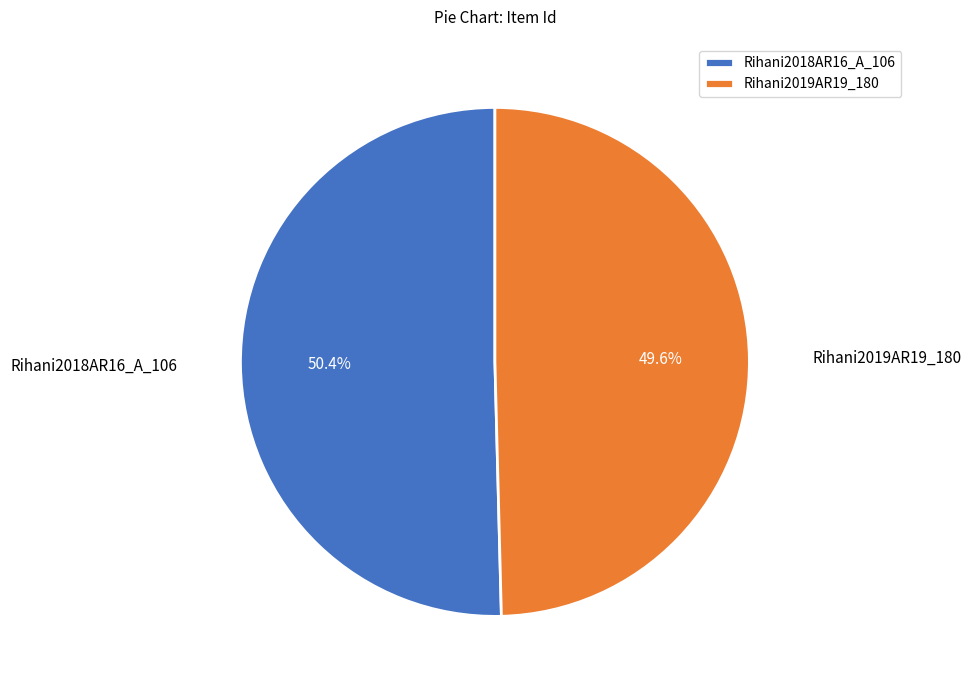

Which category has the biggest portion of the pie?

Rihani2018AR16_A_106